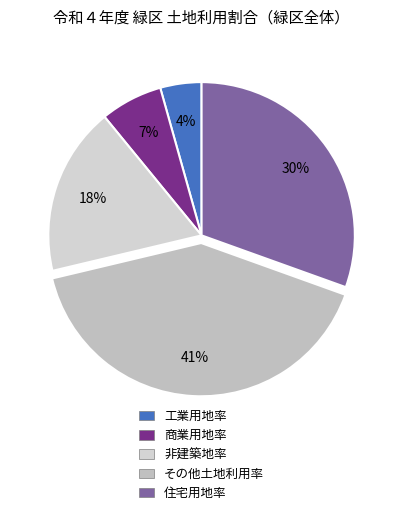

What is the change in value from 工業用地率 to その他土地利用率?

+36.4